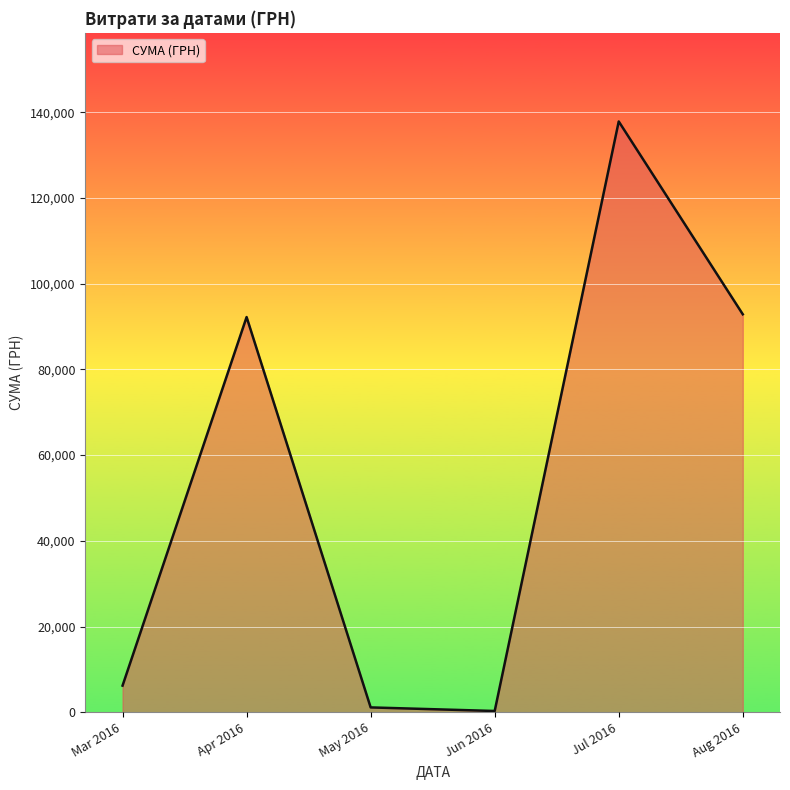

True or false: there are more than 2 points higher than both neighbors.

False